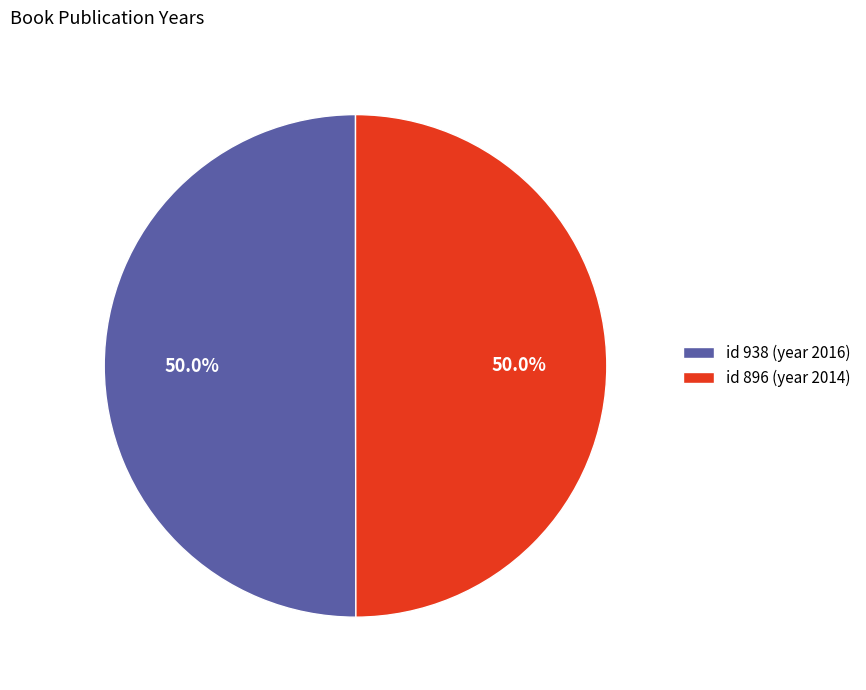

Is the sum of id 896 (year 2014) and id 938 (year 2016) greater than half?

Yes